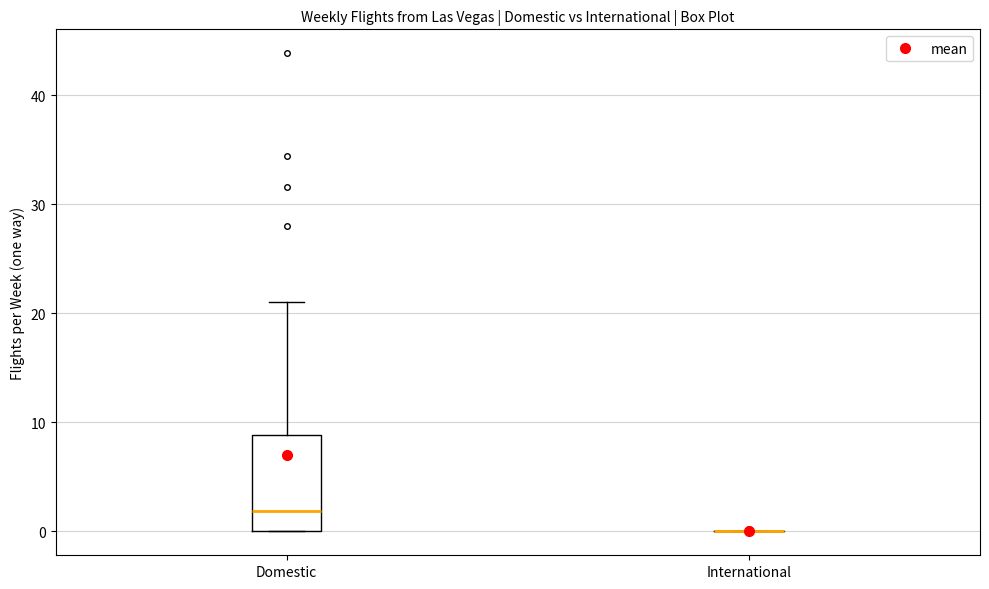

Reading left to right, read every box against the y-axis: the position of its median line, the range the box covers, and the ends of its whiskers. The values are not printed on the chart, so give them approximately, as read against the axis.

Domestic: median 2, box 0 to 9, whiskers 0 to 21
International: box collapsed to a line at 0, whiskers 0 to 0